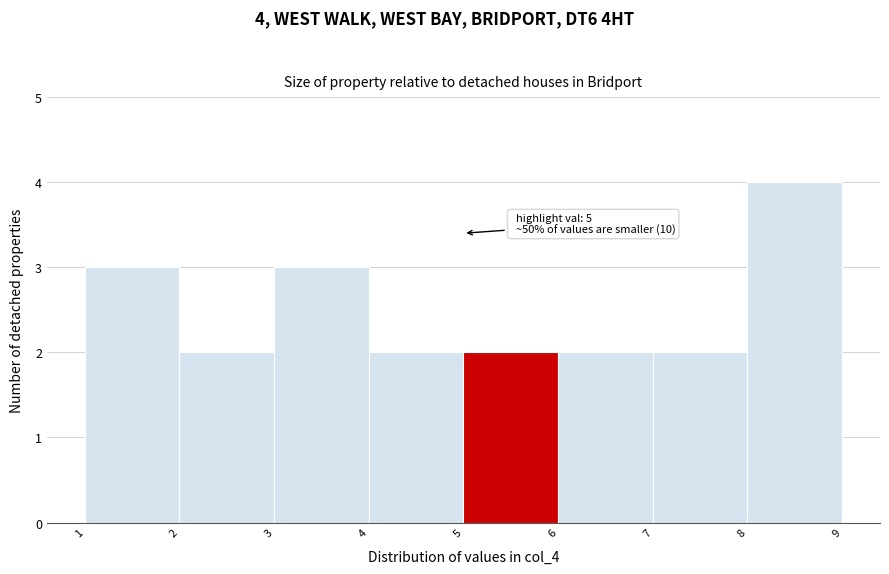

Over which range of the x-axis is the bar tallest?

8 to 9